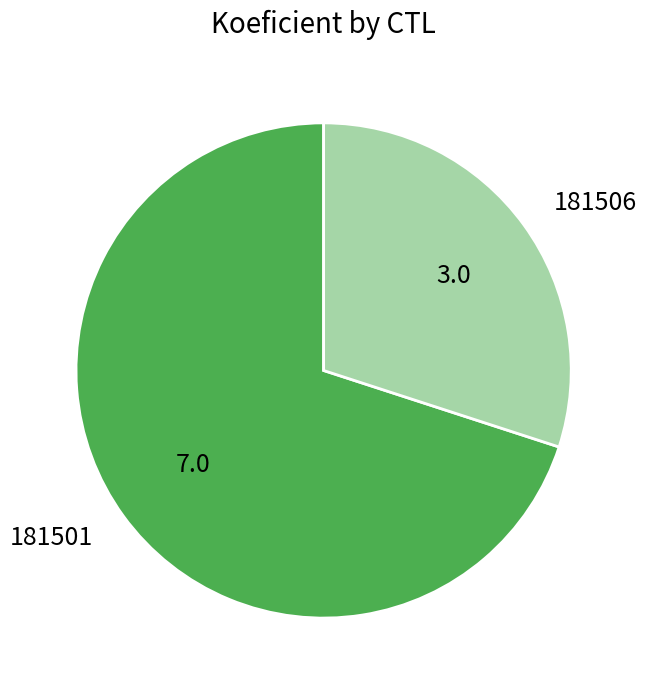

True or false: 181506 accounts for 20% of the total.

False